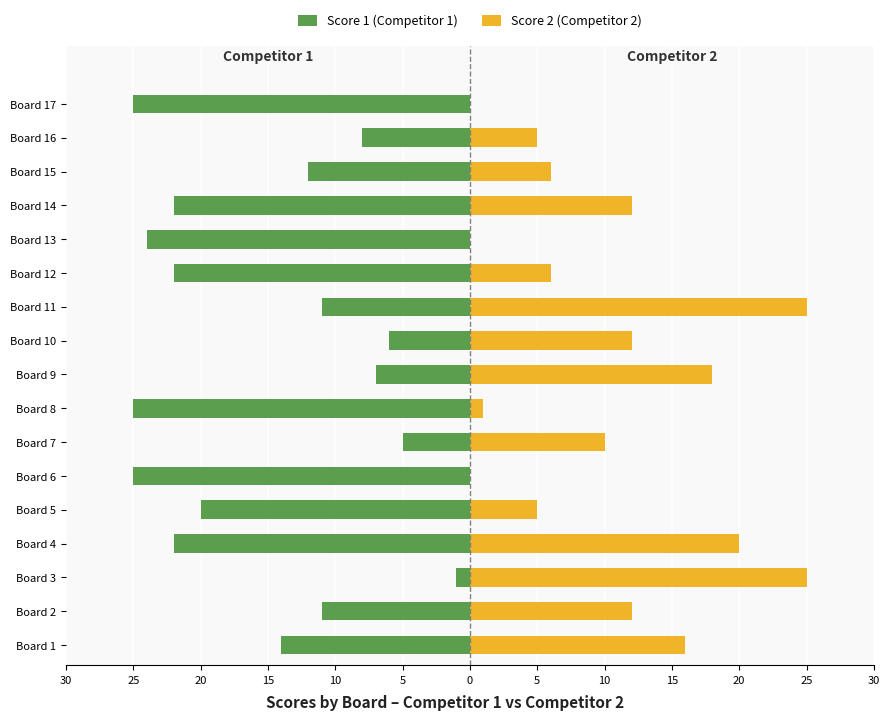

List the series in order of their overall mean, highest first.

Score 2 (Competitor 2), Score 1 (Competitor 1)